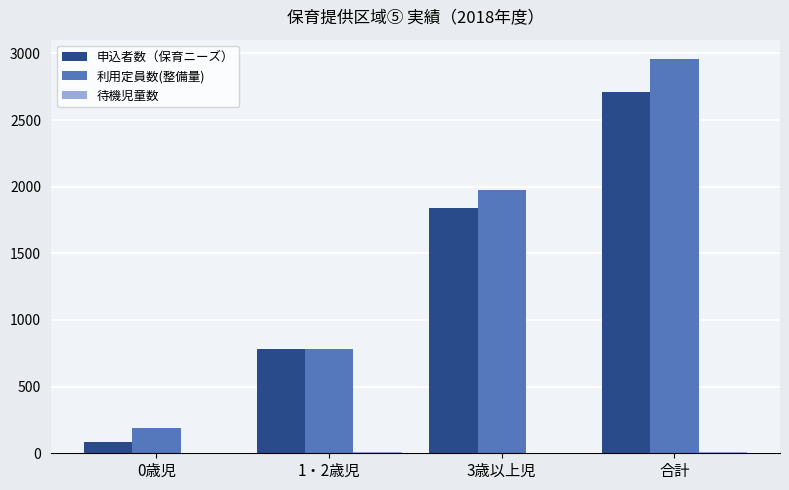

What is the sum of all 申込者数（保育ニーズ） values?

5416